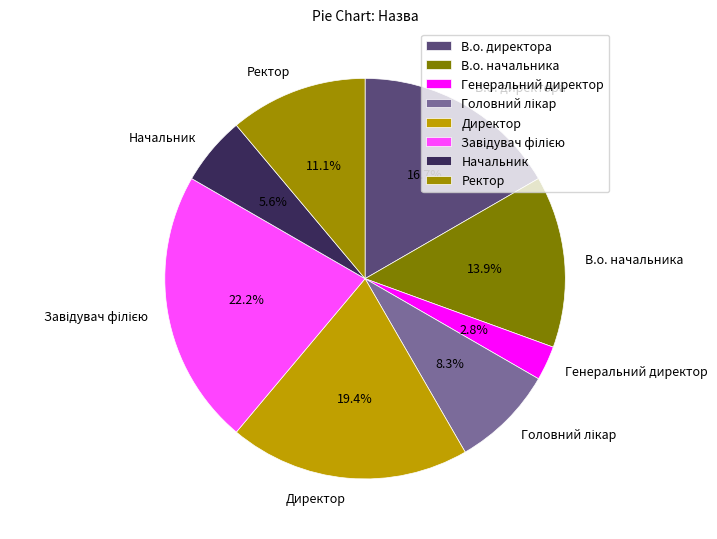

What is the ratio of the value at Начальник to the value at В.о. директора?

0.3